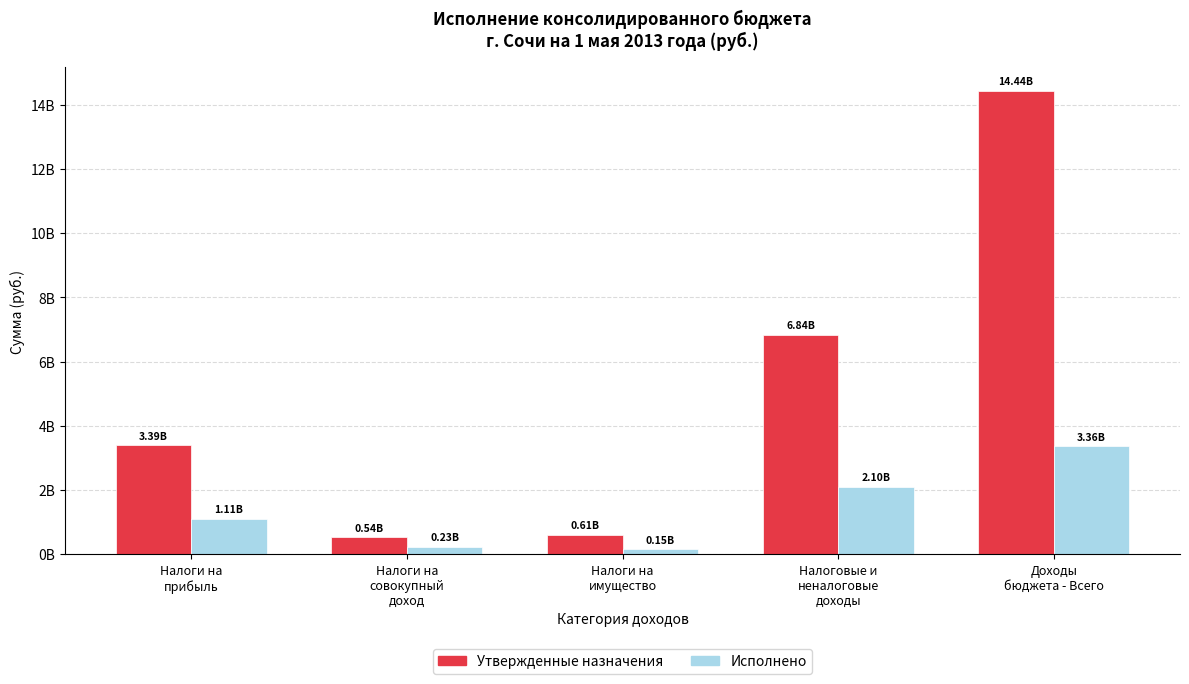

What is the average value of the Утвержденные назначения series?

5162670975.3